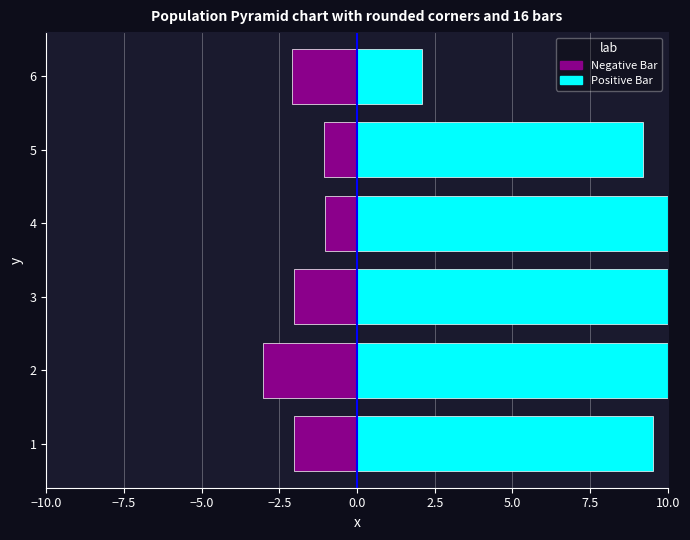

How many bars are there in each group?

2